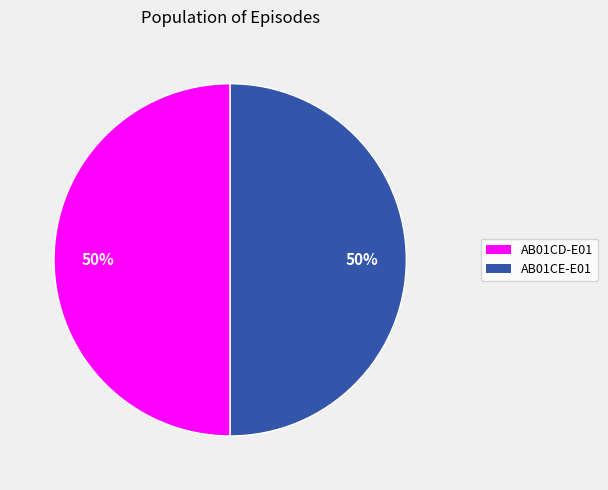

To the nearest percent, what is the average slice percentage?

50%